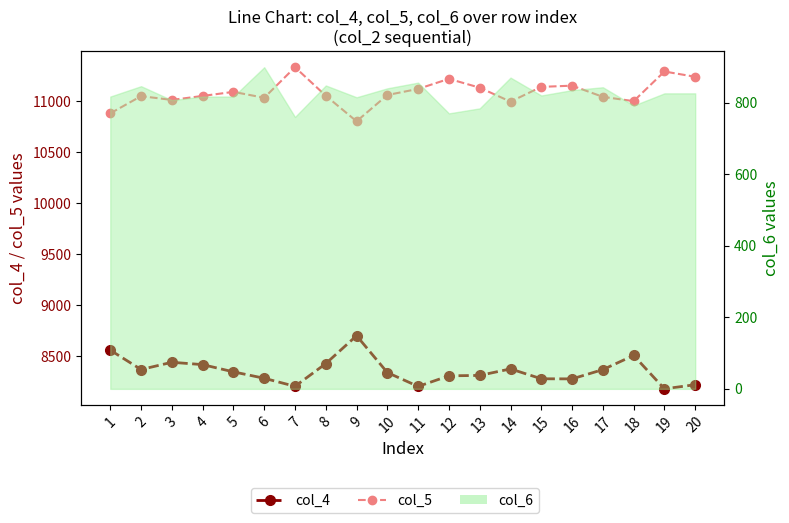

The value of col_4 at 3 is 4734. True or false?

False